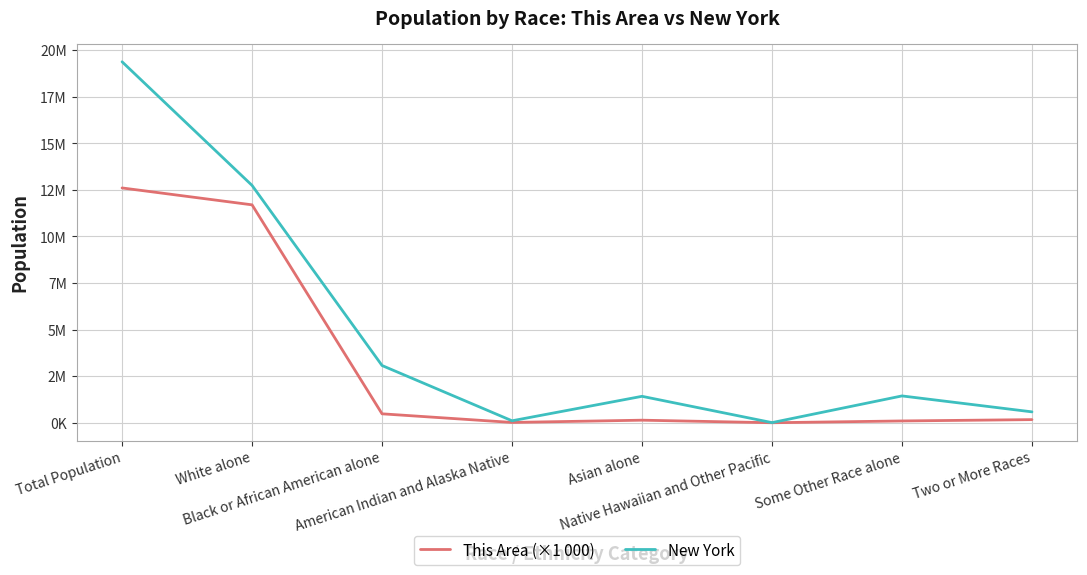

True or false: New York has a value of 170224 at American Indian and Alaska Native.

False